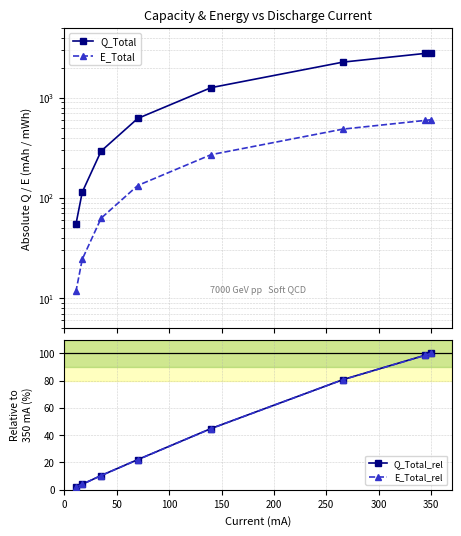

How many lines are shown in the chart?

4